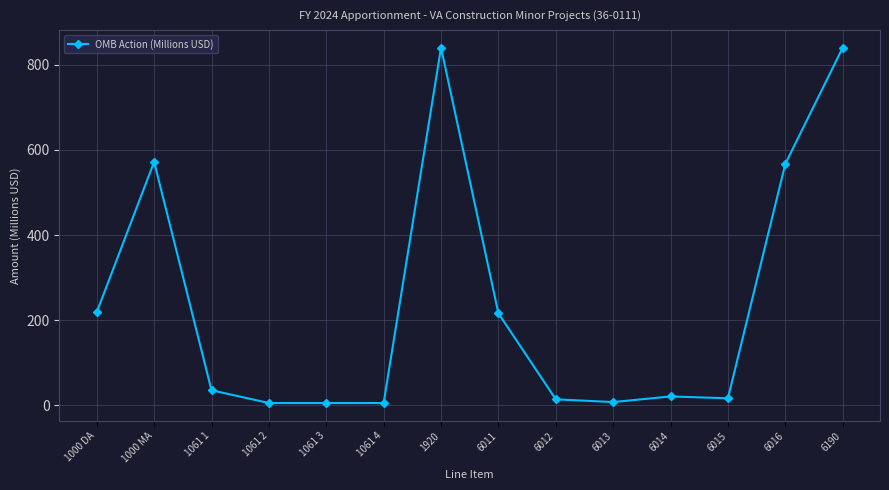

Is this an area chart (filled region under the line)?

No